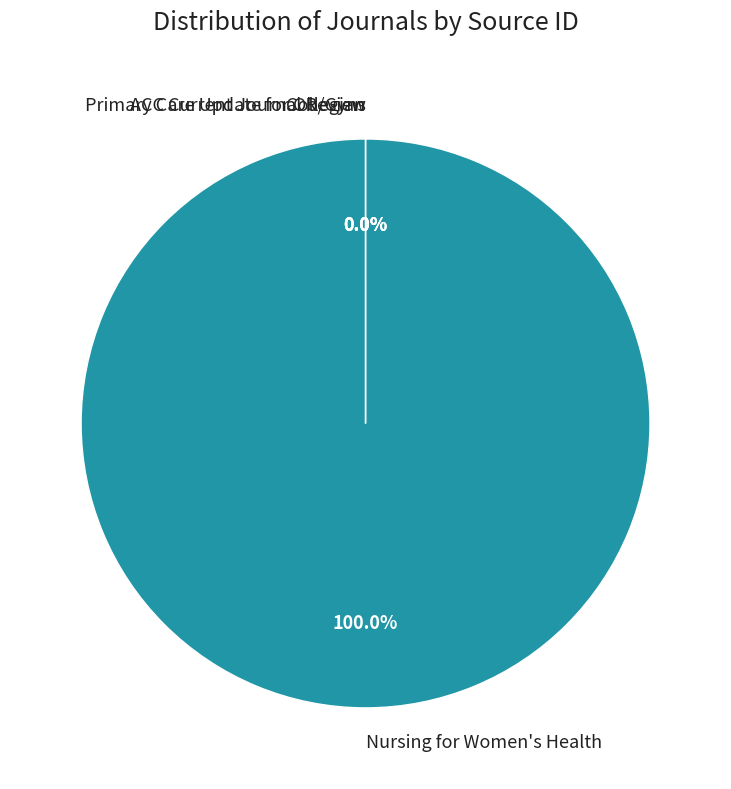

What is the largest slice in the pie chart?

Nursing for Women's Health